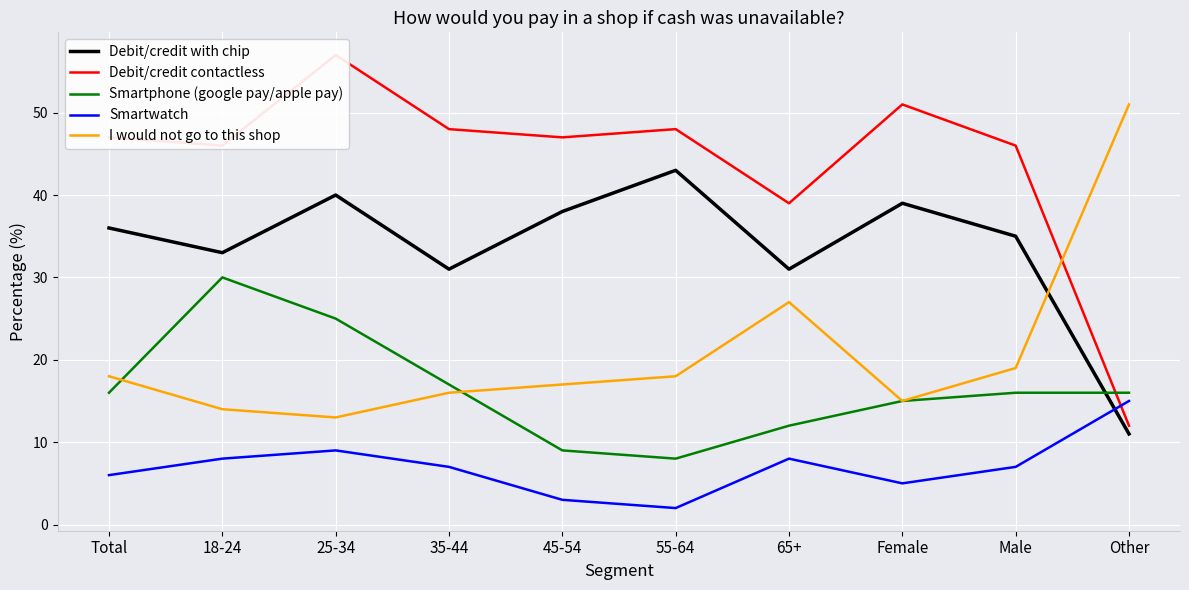

True or false: Debit/credit contactless and Debit/credit with chip cross at least once.

False